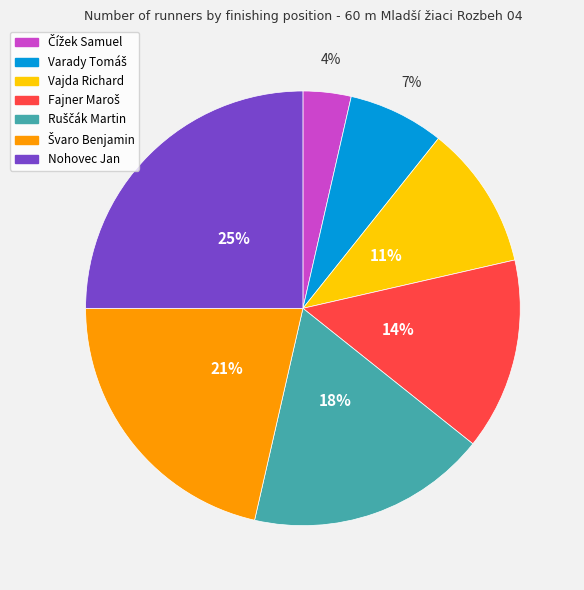

To the nearest percent, what is the difference between the largest and smallest slice percentages?

21%